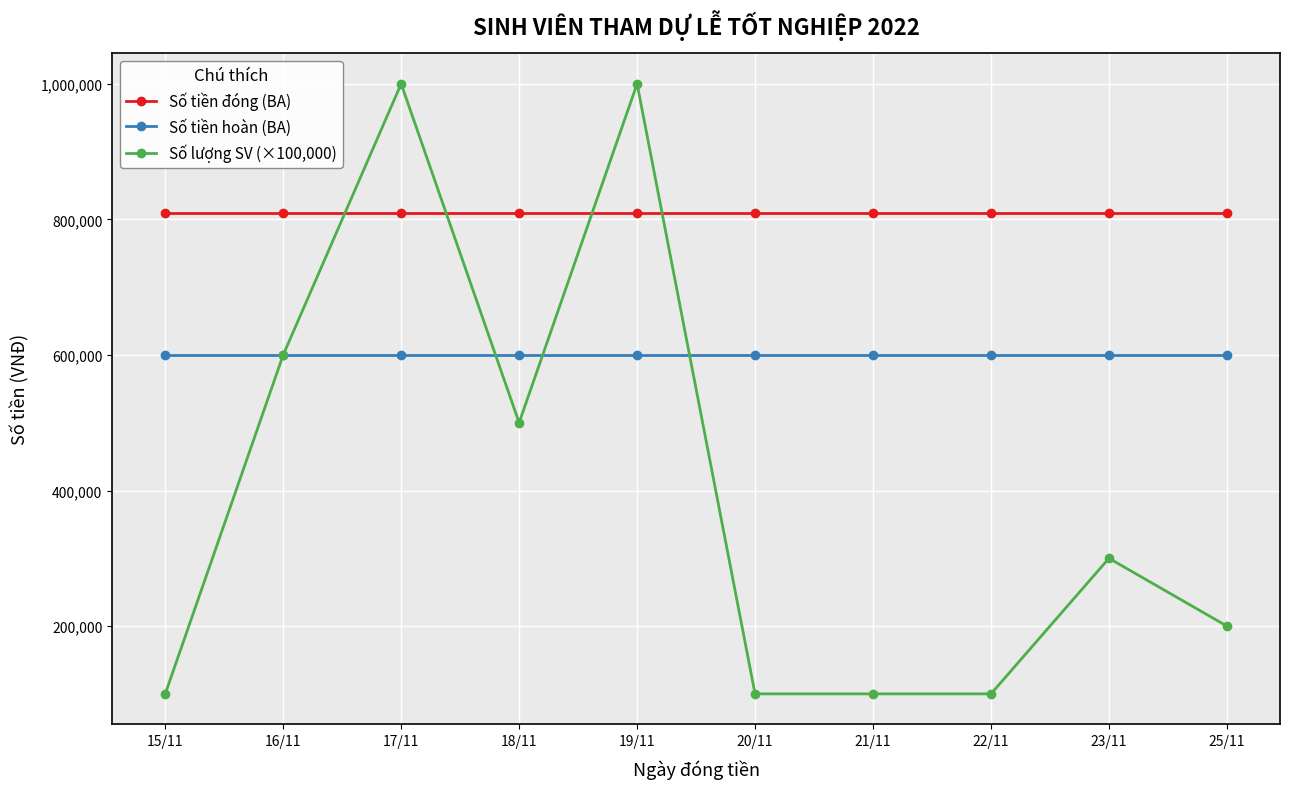

What are all the series names shown in the legend?

Số tiền đóng (BA), Số tiền hoàn (BA), Số lượng SV (×100,000)